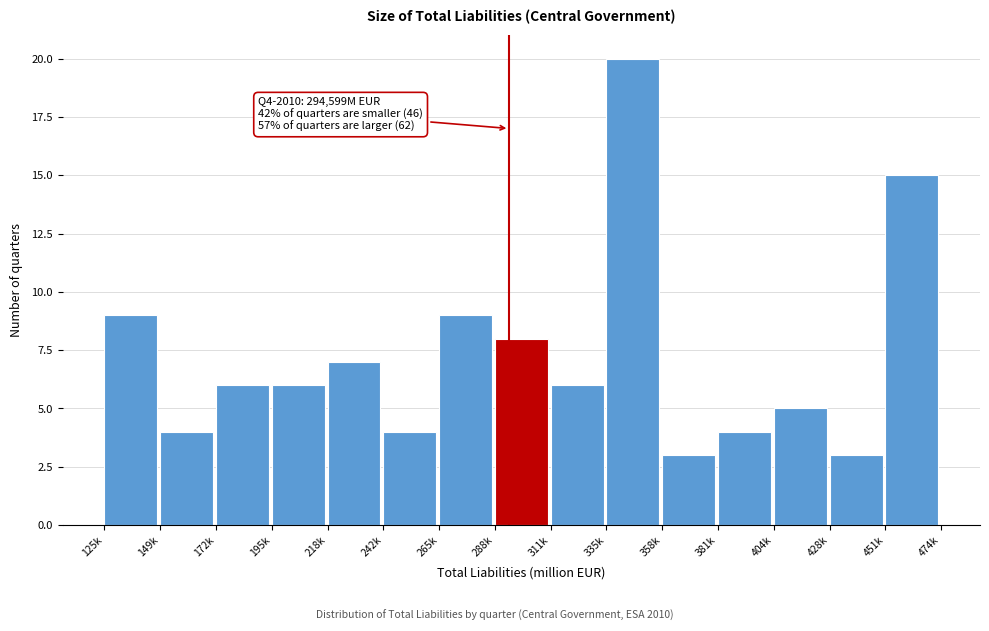

Reading left to right, transcribe all the data shown in this chart.

9	4	6	6	7	4	9	8	6	20	3	4	5	3	15